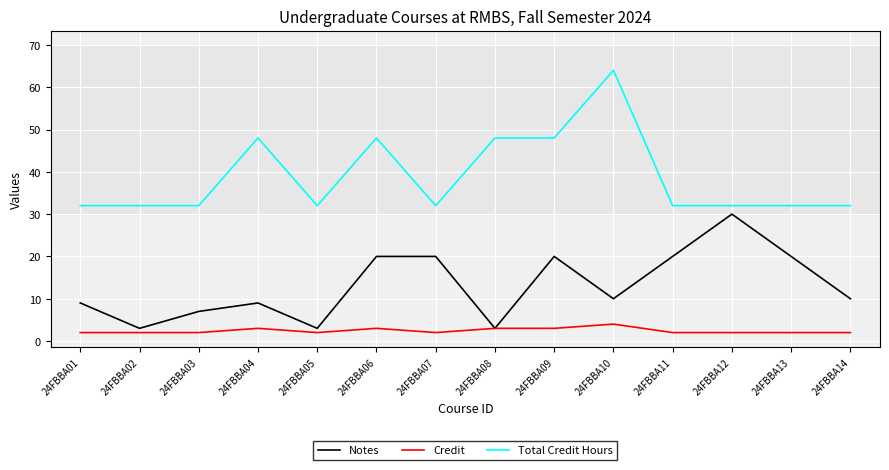

Which category has the highest value in the Credit series?

24FBBA10